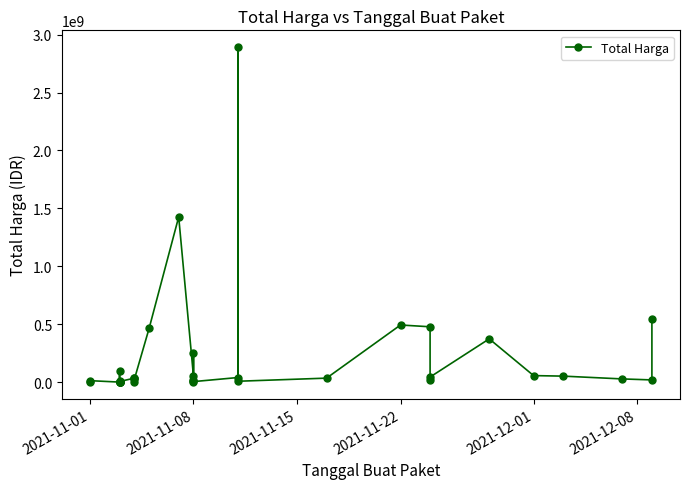

What is the label of the 1st point from the left?

2021-11-01